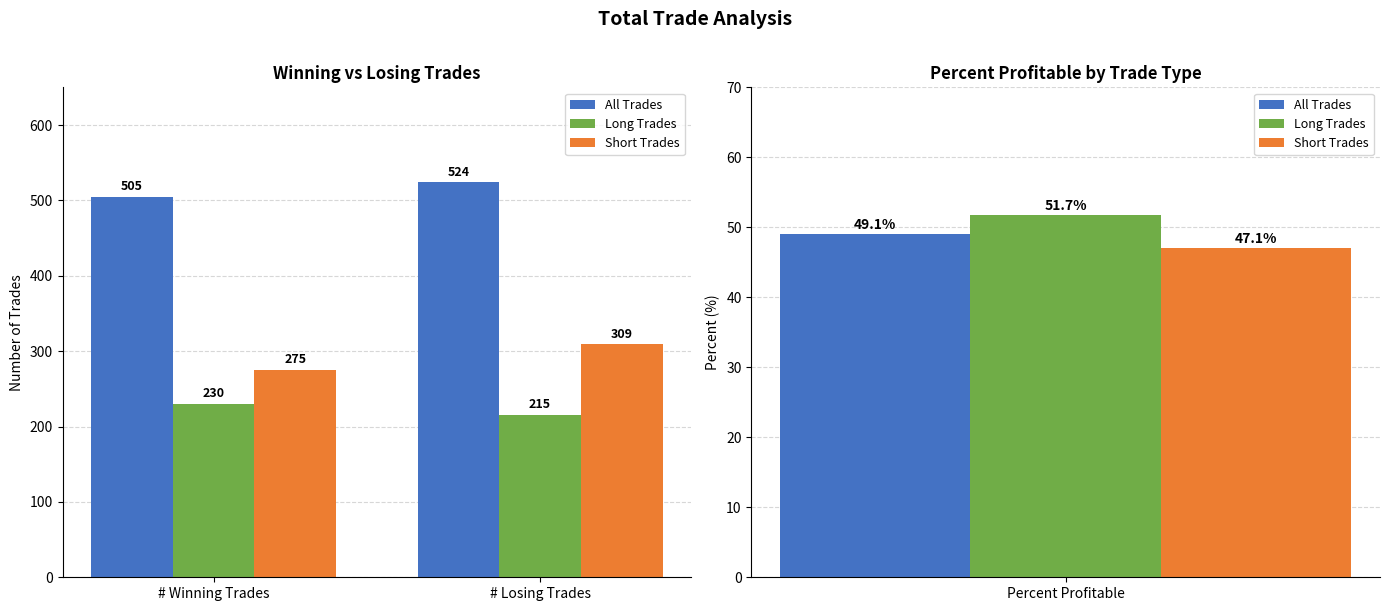

Which series has the largest total across all categories?

All Trades